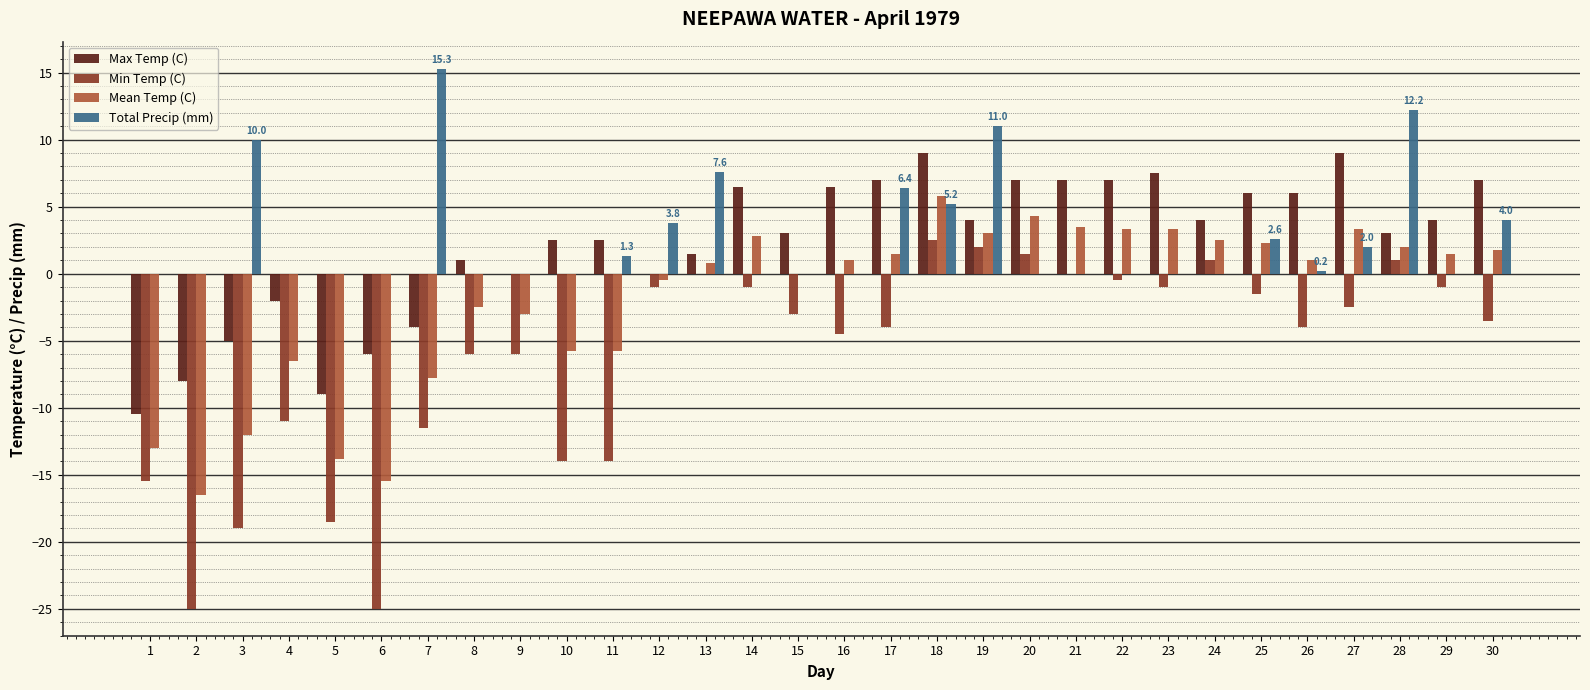

What is the sum of the Max Temp (C) values at 12 and 30?

7.0